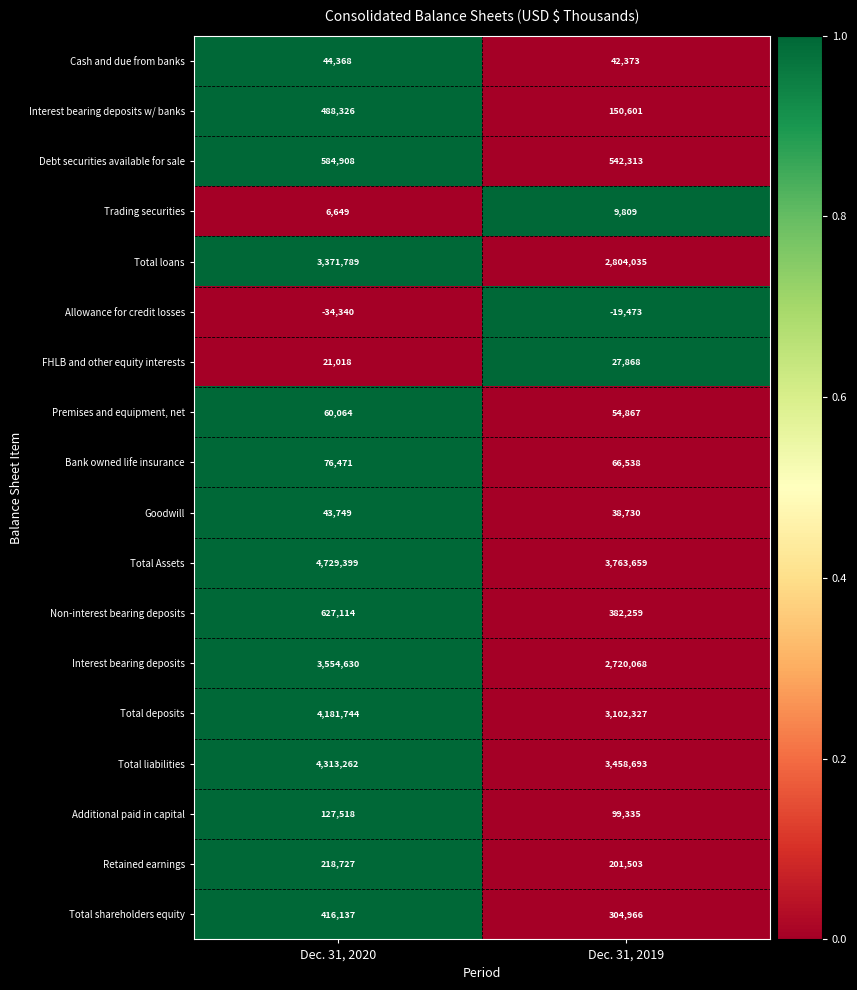

What is the sum of the Allowance for credit losses values at Dec. 31, 2019 and Dec. 31, 2020?

-53813